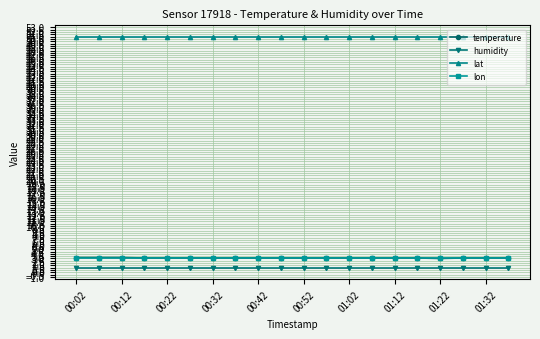

What is the minimum value for lat?

51.0